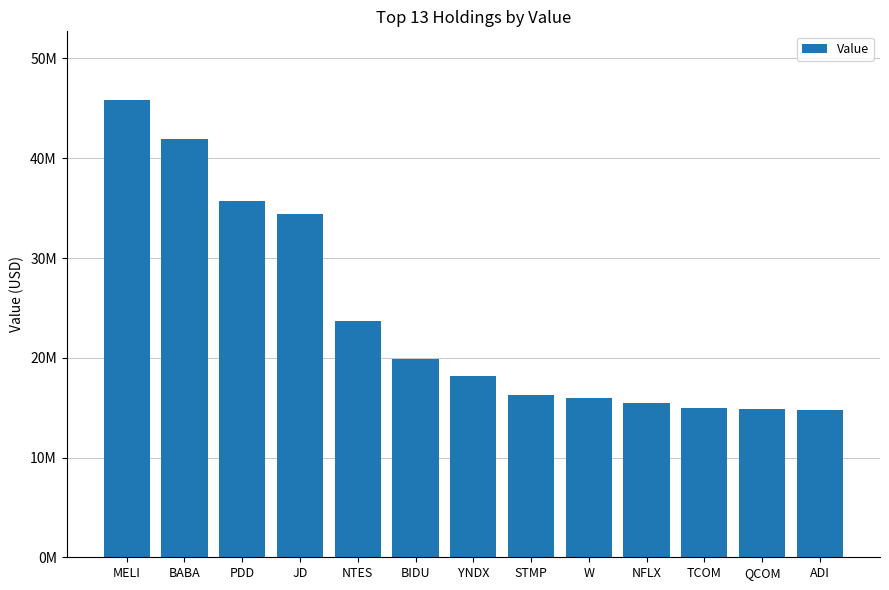

Rank the categories by value from highest to lowest.

MELI, BABA, PDD, JD, NTES, BIDU, YNDX, STMP, W, NFLX, TCOM, QCOM, ADI